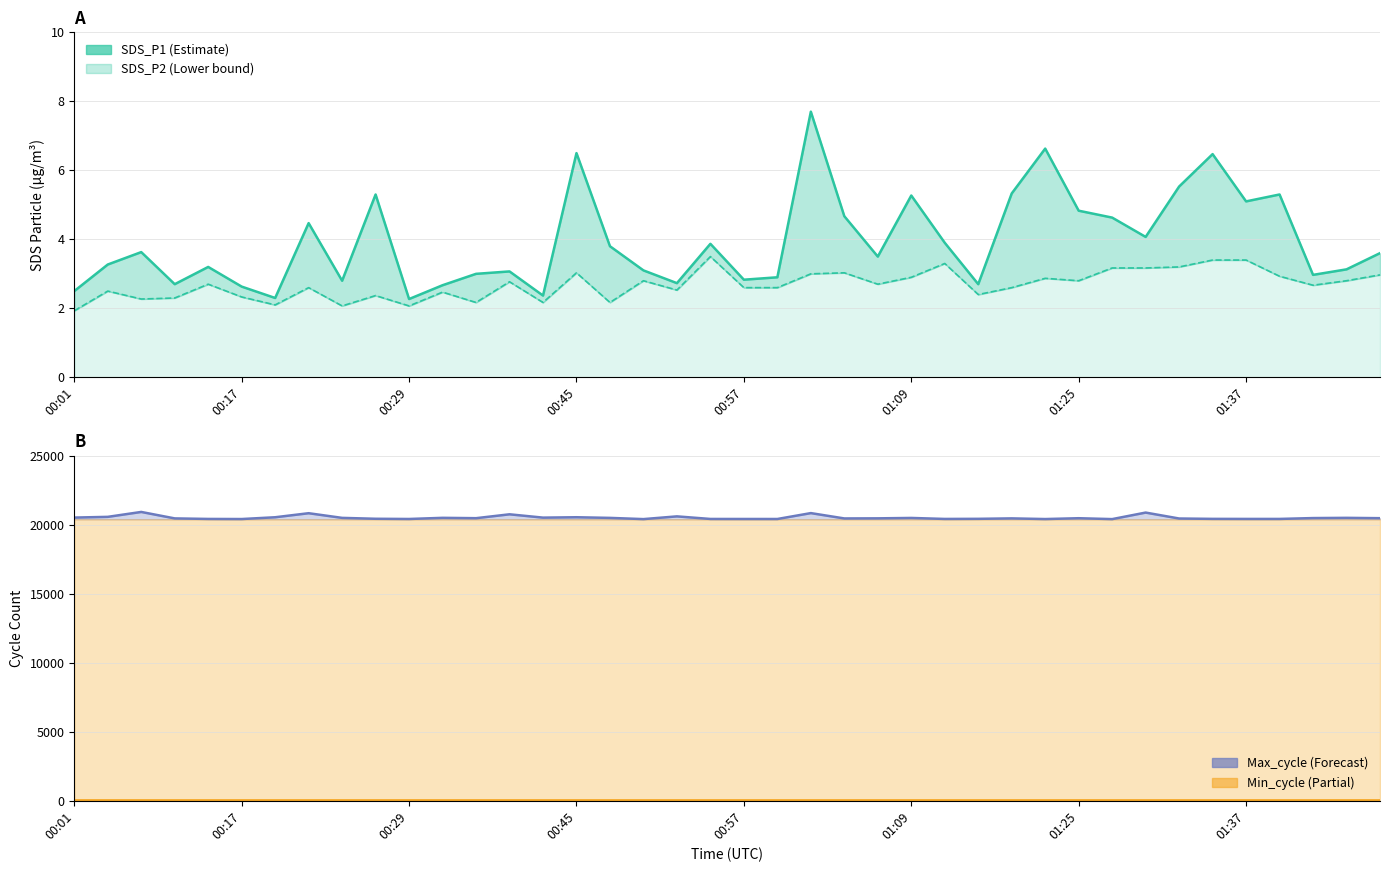

Which has a higher value, 00:29 or 18?

00:29